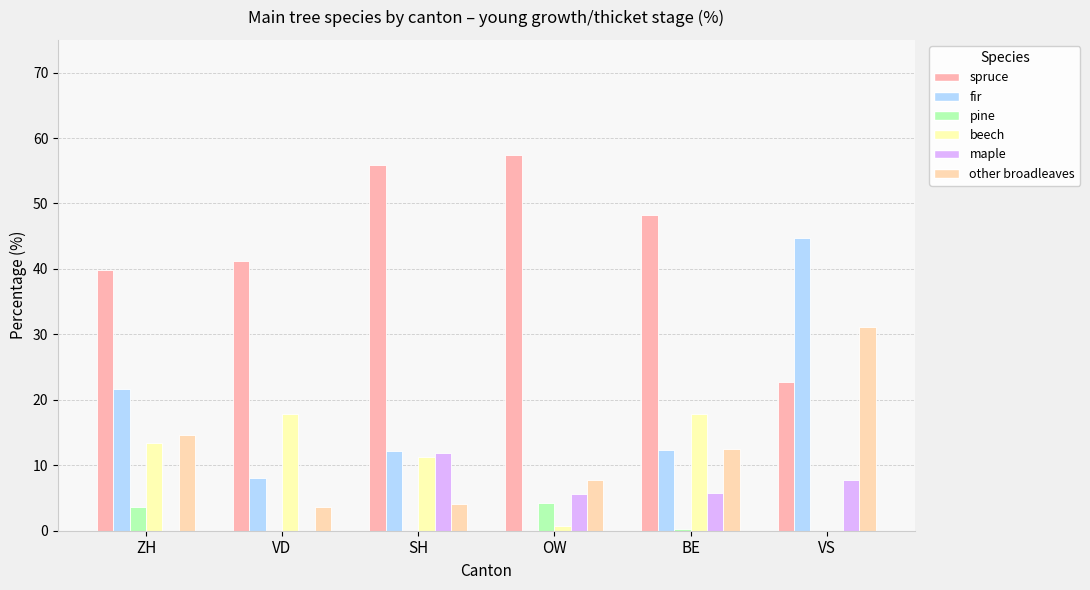

Is it true that pine equals -2.8 at VD?

False